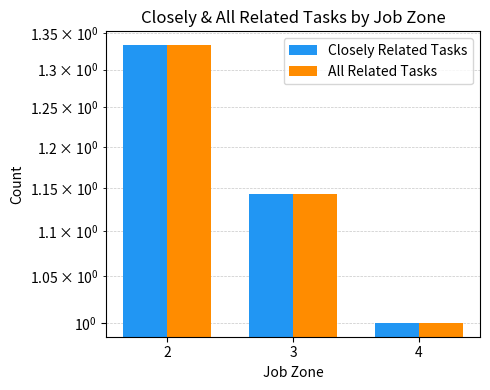

At which label is All Related Tasks closest to 1?

4